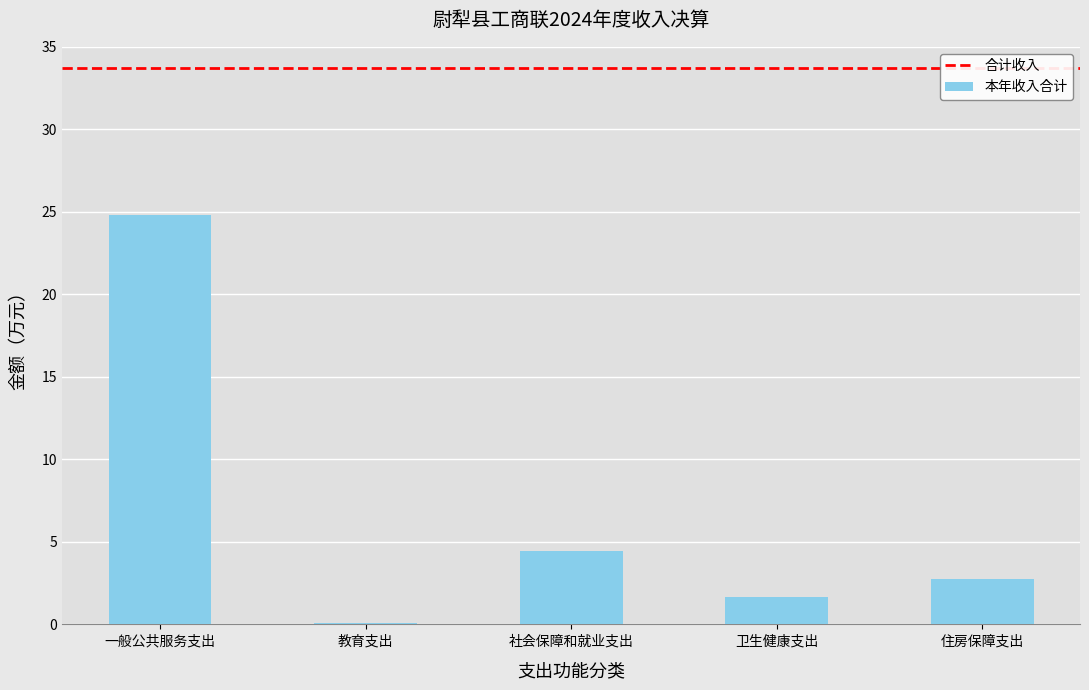

Reading right to left, extract all data points from this chart.

住房保障支出=2.8	卫生健康支出=1.6	社会保障和就业支出=4.4	教育支出=0.1	一般公共服务支出=24.8